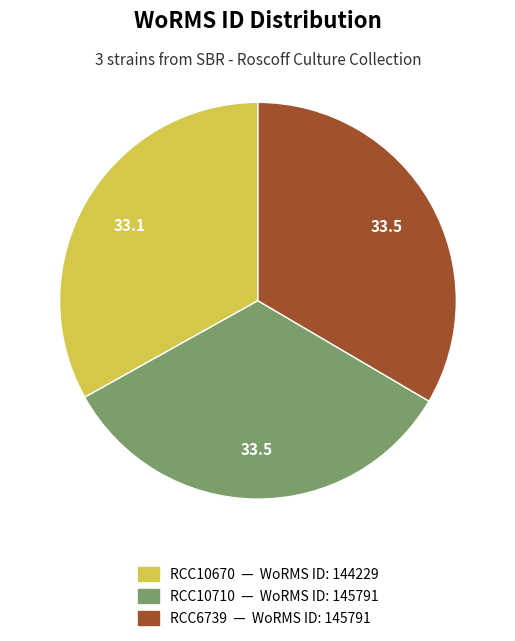

Does RCC10670 account for over 50% of the chart?

No